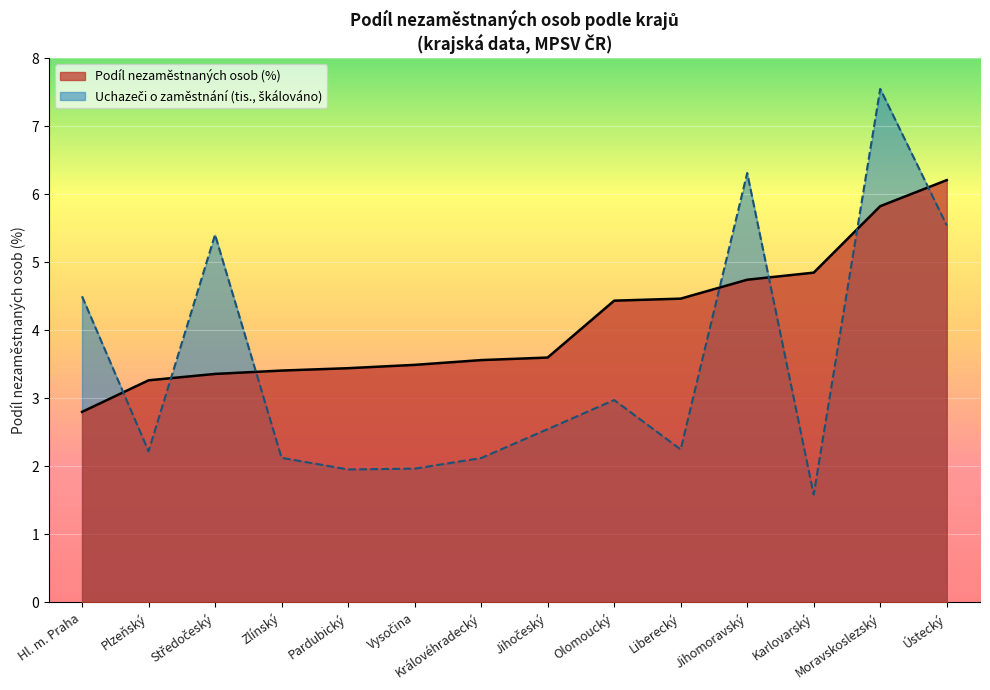

Reading right to left, what are all the values shown in this chart?

Podíl nezaměstnaných osob (%): Ústecký=6.2	Moravskoslezský=5.8	Karlovarský=4.8	Jihomoravský=4.7	Liberecký=4.5	Olomoucký=4.4	Jihočeský=3.6	Královéhradecký=3.6	Vysočina=3.5	Pardubický=3.4	Zlínský=3.4	Středočeský=3.4	Plzeňský=3.3	Hl. m. Praha=2.8
Uchazeči (tis.): Ústecký=5.5	Moravskoslezský=7.5	Karlovarský=1.6	Jihomoravský=6.3	Liberecký=2.2	Olomoucký=3.0	Jihočeský=2.5	Královéhradecký=2.1	Vysočina=2.0	Pardubický=2.0	Zlínský=2.1	Středočeský=5.4	Plzeňský=2.2	Hl. m. Praha=4.5